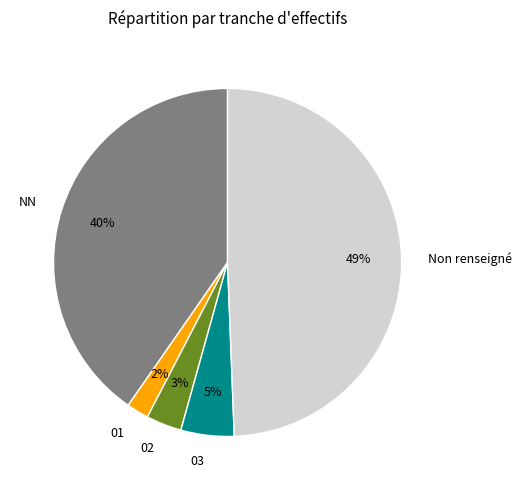

Count the number of slices in the pie.

5